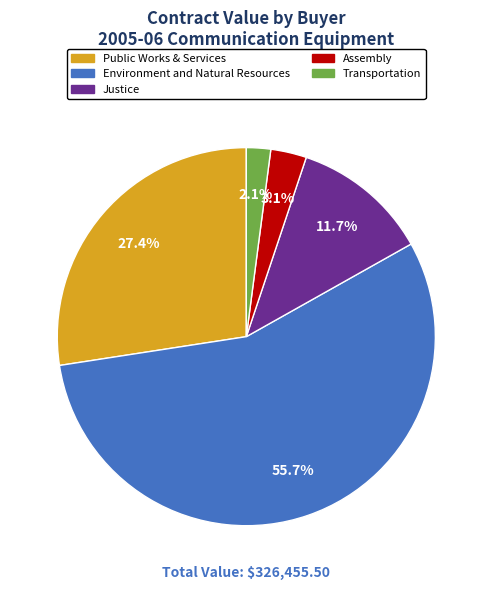

Is there a majority slice in this chart?

Yes